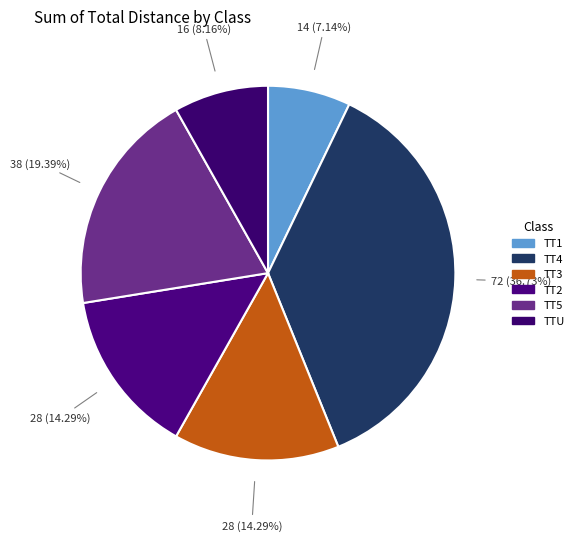

Between TT5 and TTU, which is larger?

TT5